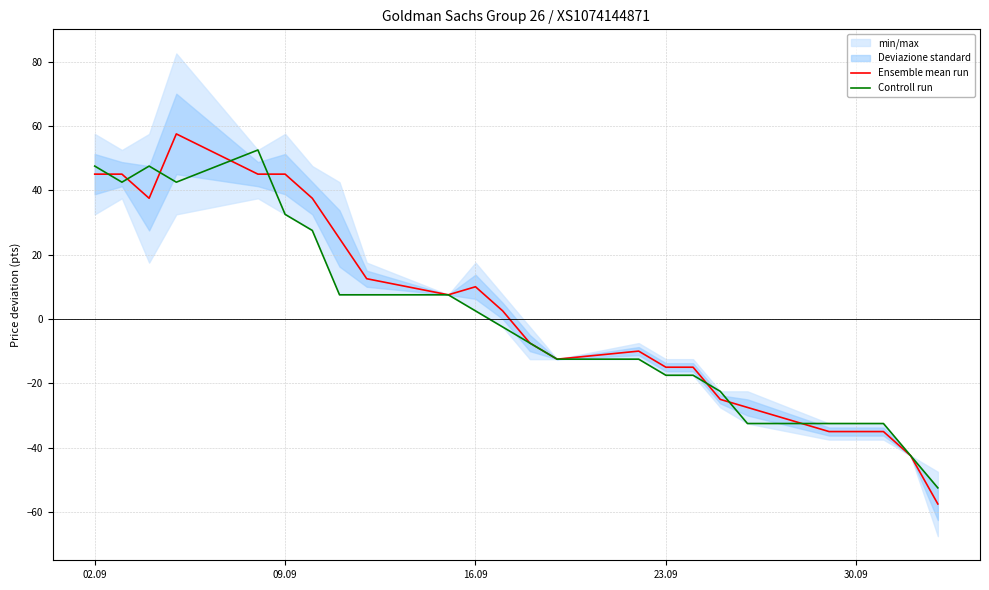

What is the minimum value for Controll run?

-52.5